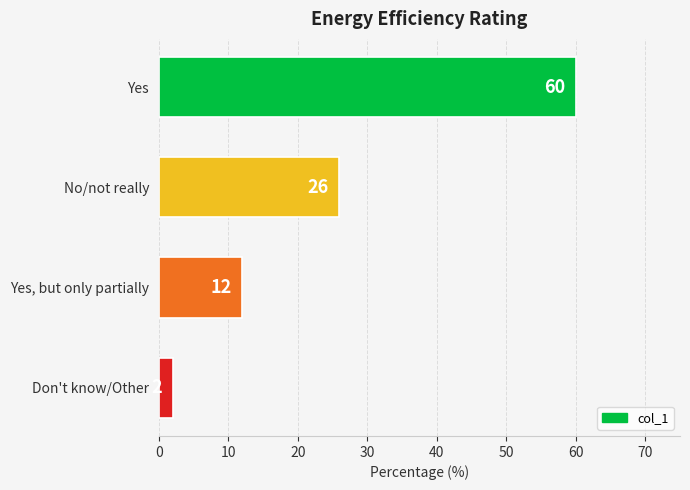

What is the difference between the maximum and minimum values?

58